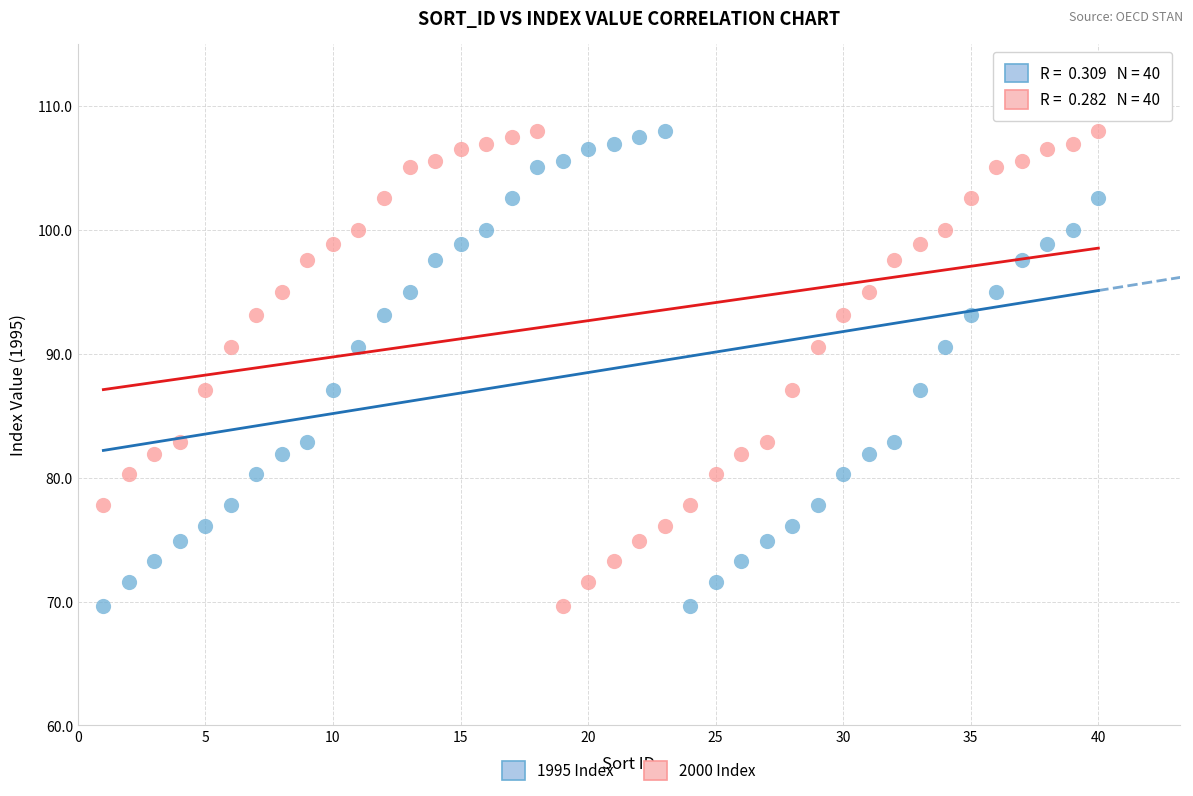

What is the X range (max minus min) for the scatter plot?

39.0